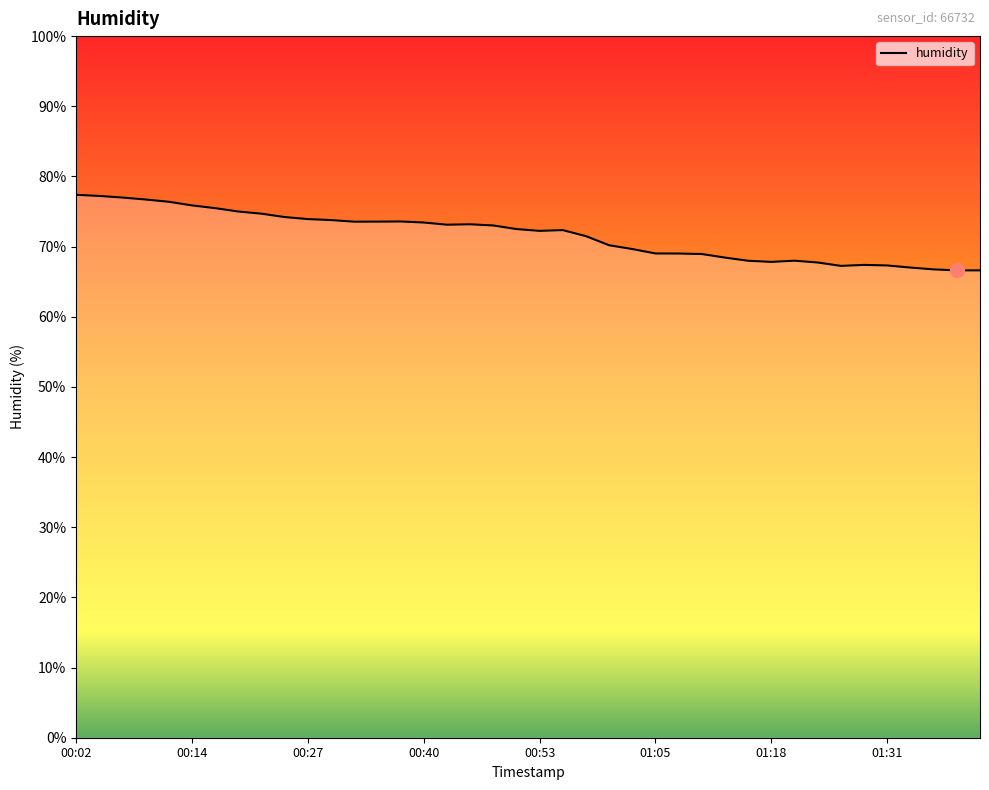

What is the maximum value shown in the chart?

77.4